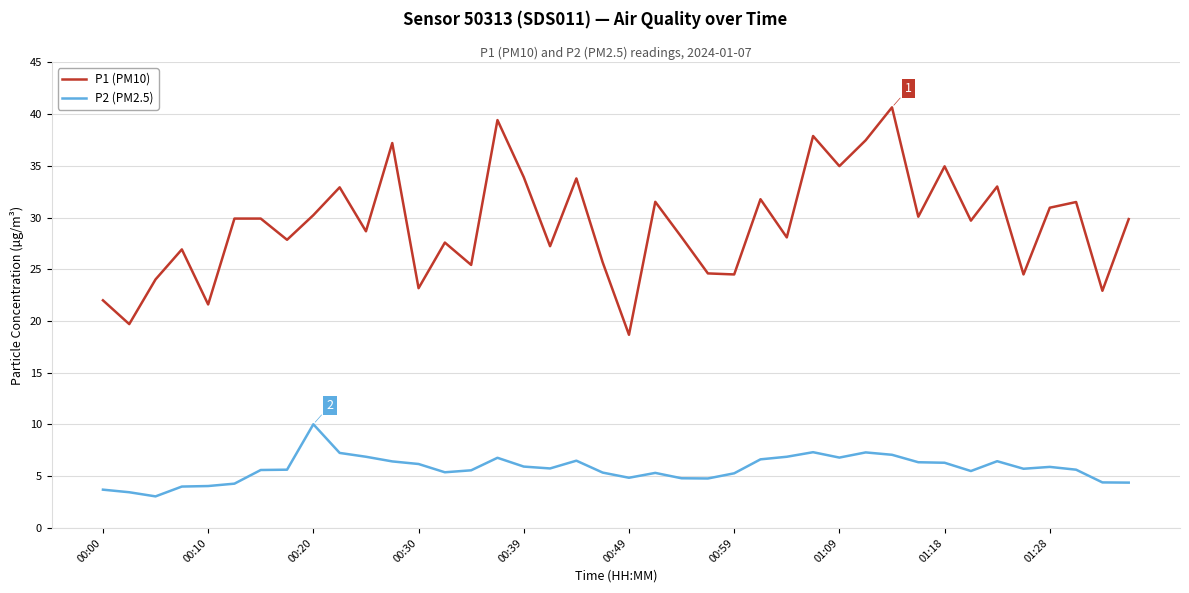

True or false: P2 (PM2.5) and P1 (PM10) cross at least once.

False